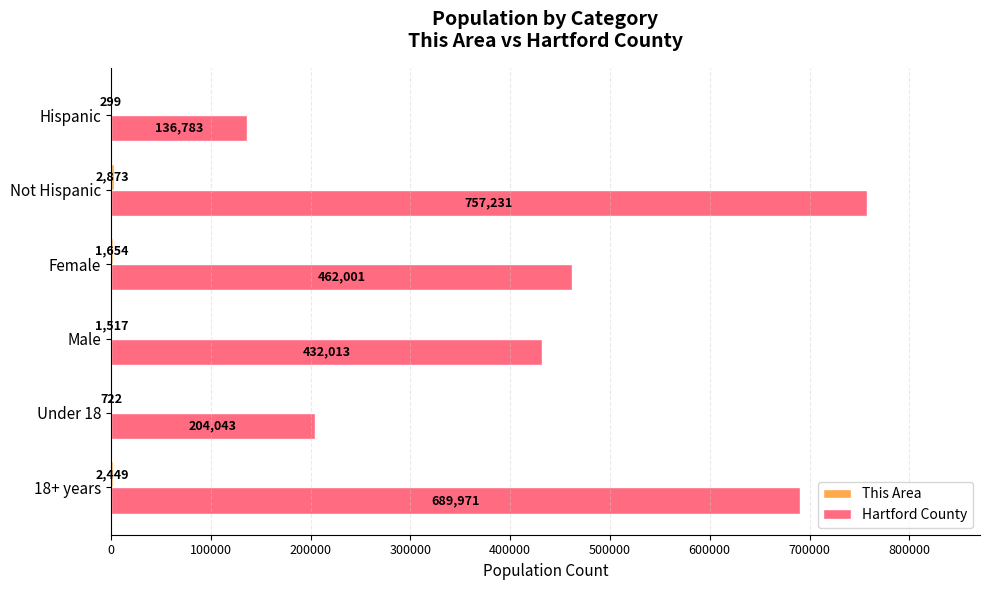

Which series changed the most between 18+ years and Female?

Hartford County